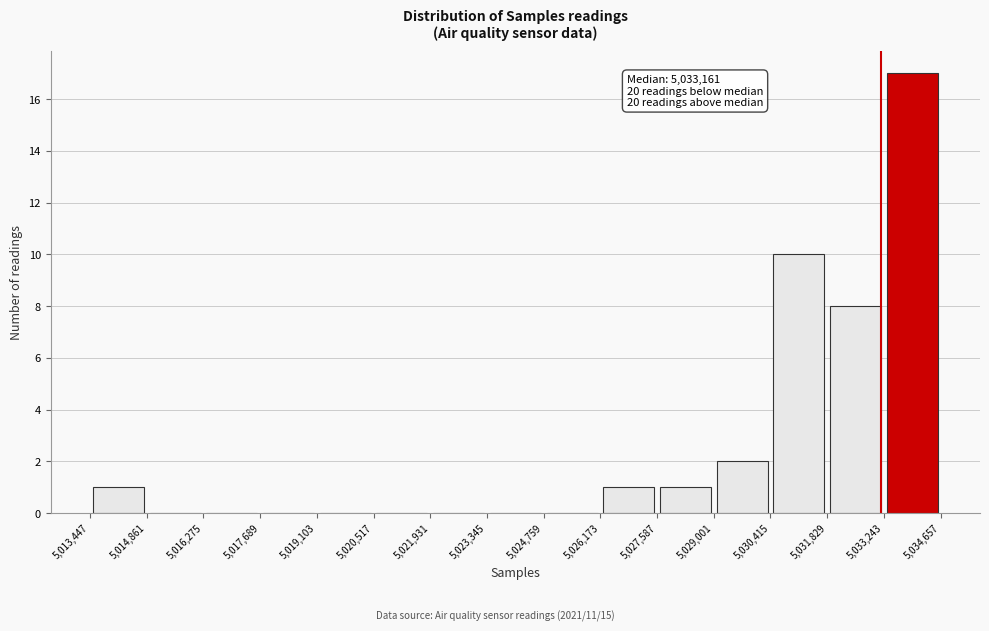

Over which range of the x-axis is the bar tallest?

5,033,243 to 5,034,657